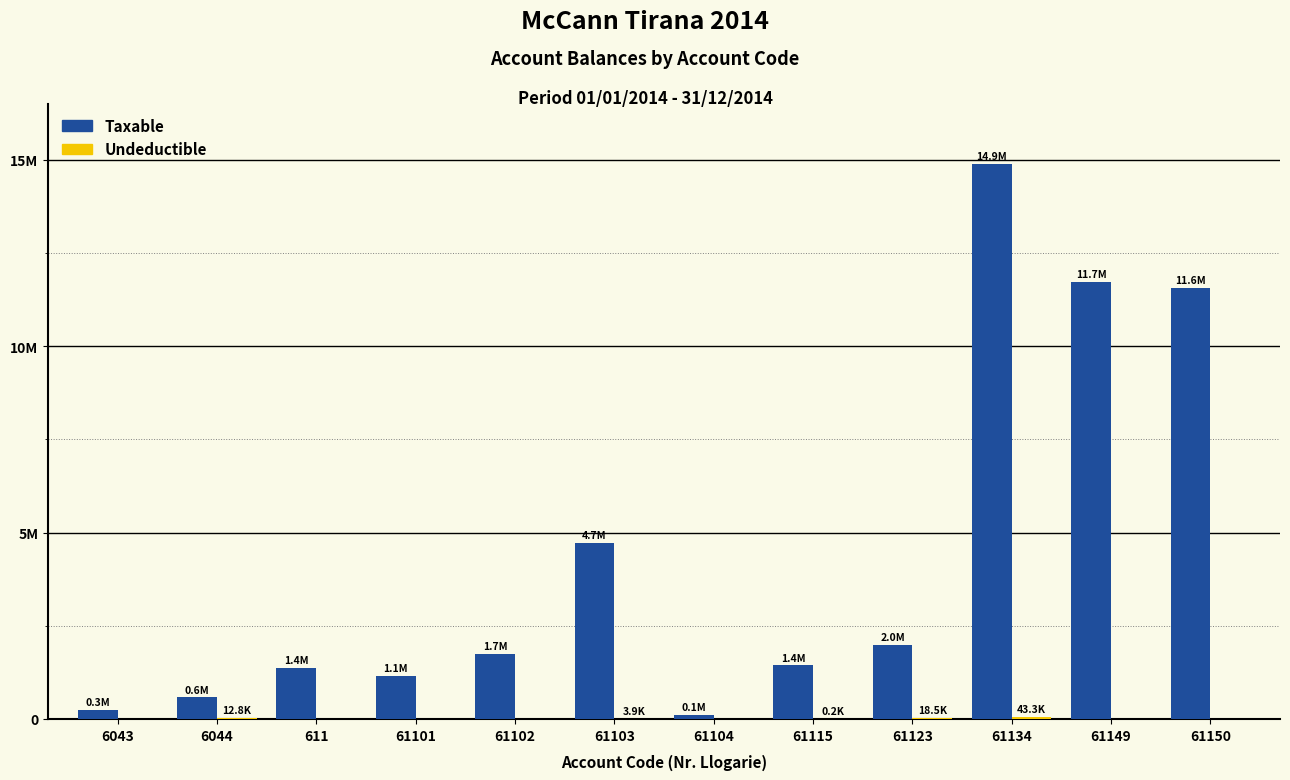

Does the chart contain stacked bars?

No